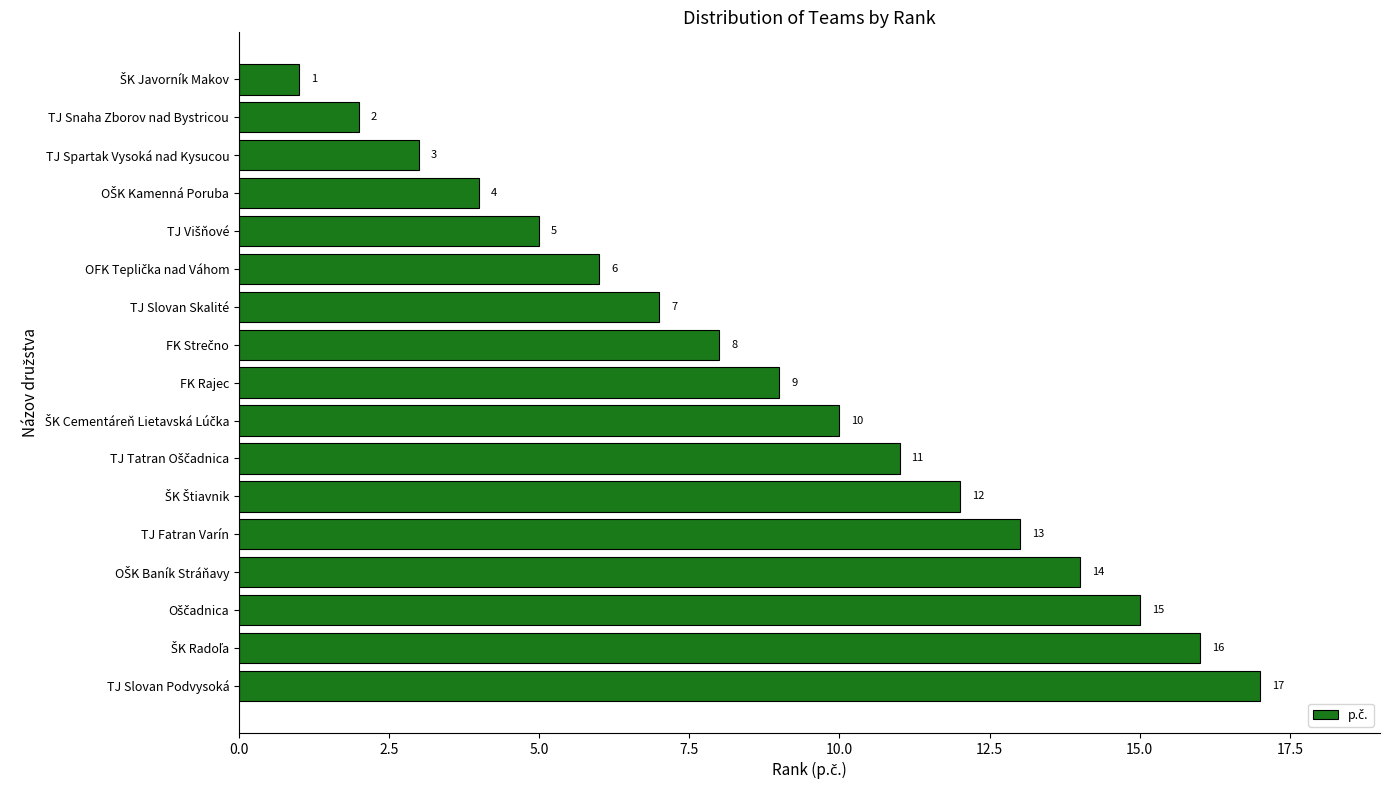

What is the value of the 1st bar from the top?

1